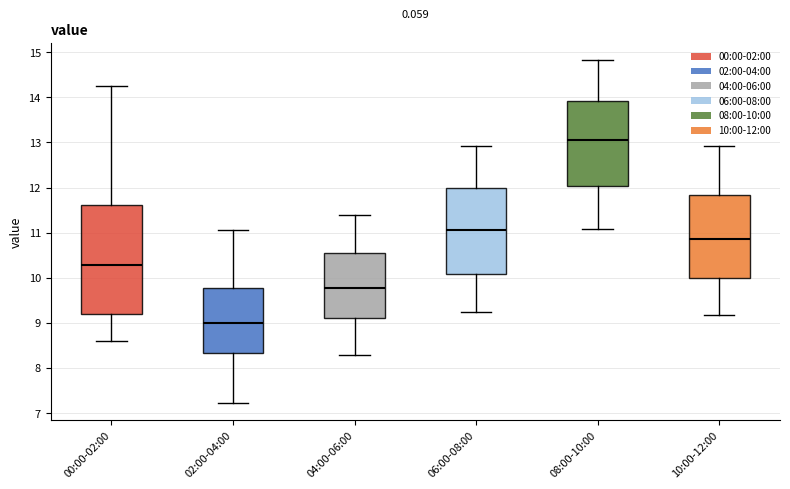

Which box's median line is the lowest?

02:00-04:00